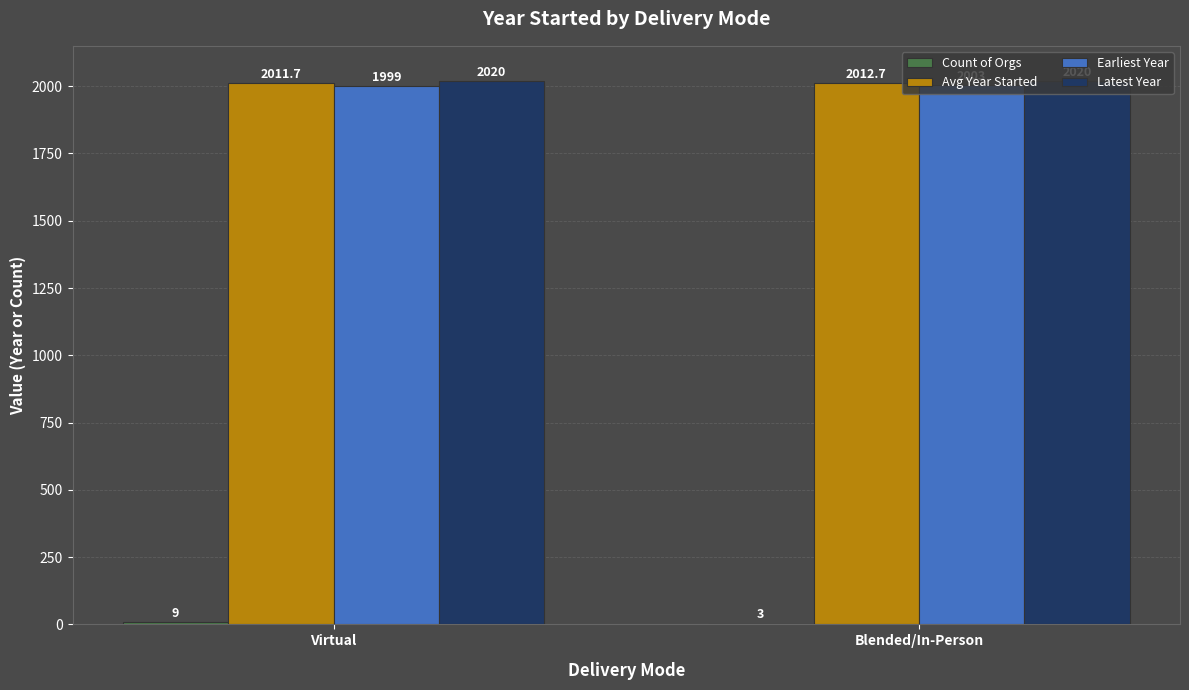

What is the sum of all Latest Year values?

4040.0